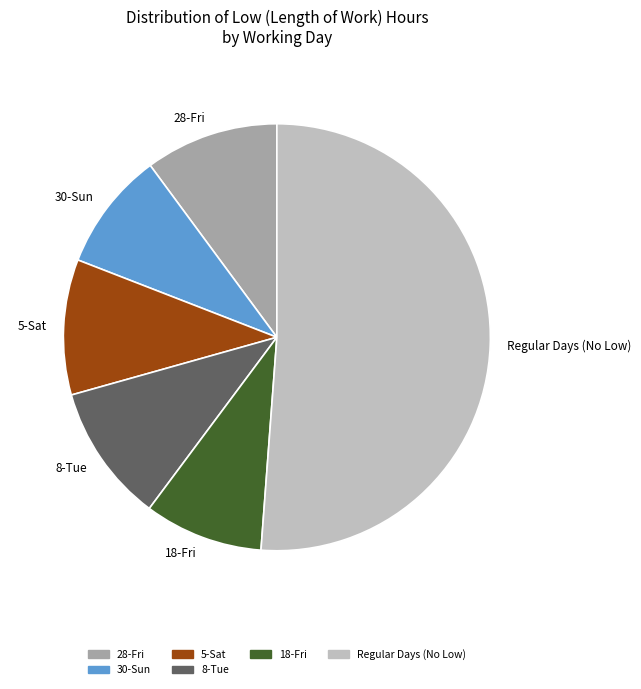

Count the number of slices in the pie.

6